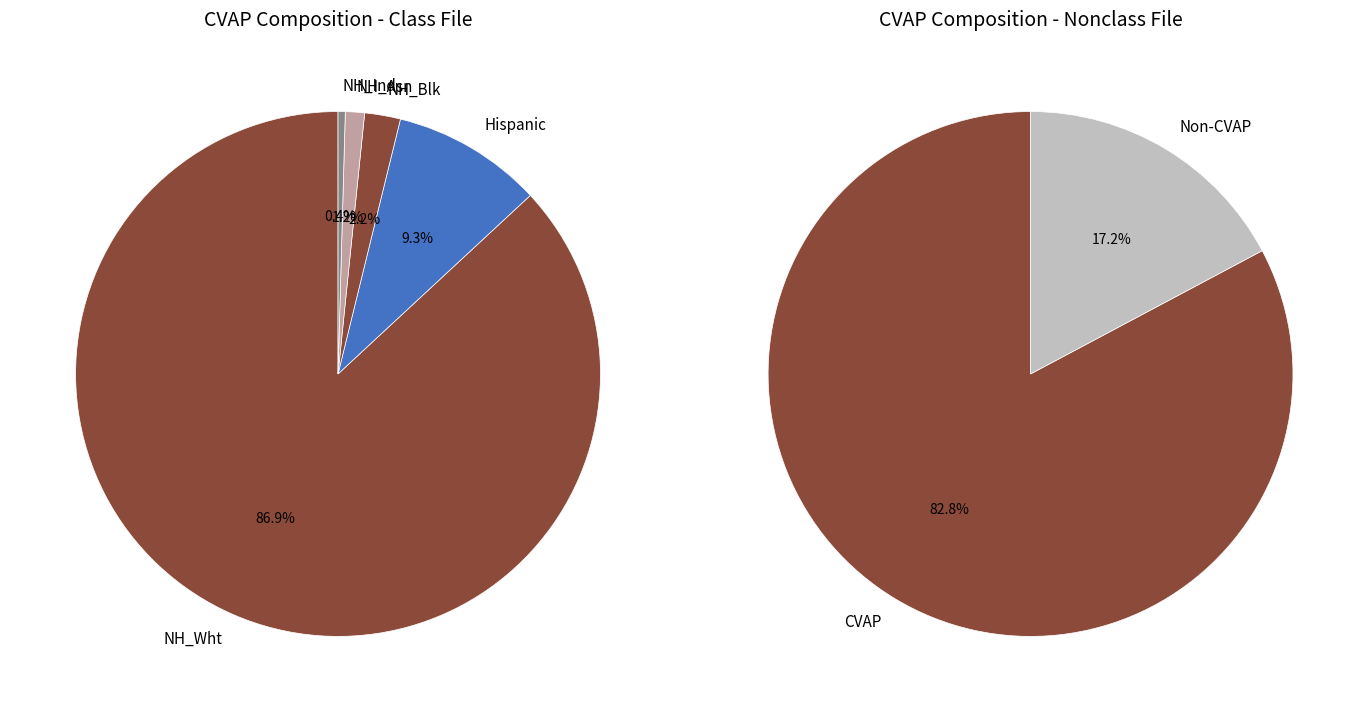

To the nearest percent, what is the average slice percentage?

20%